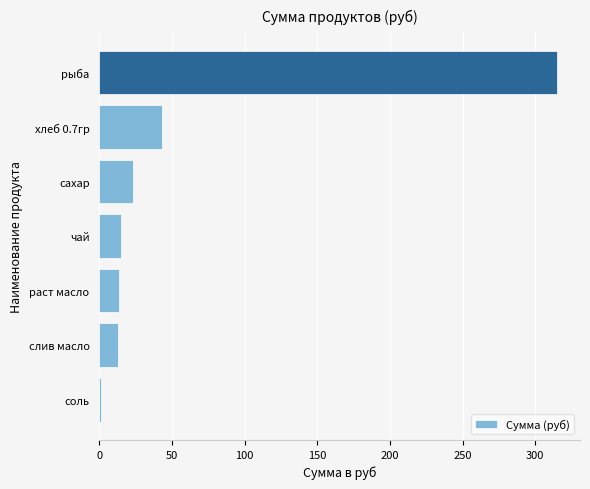

Where is the data nearest to the value 158?

хлеб 0.7гр